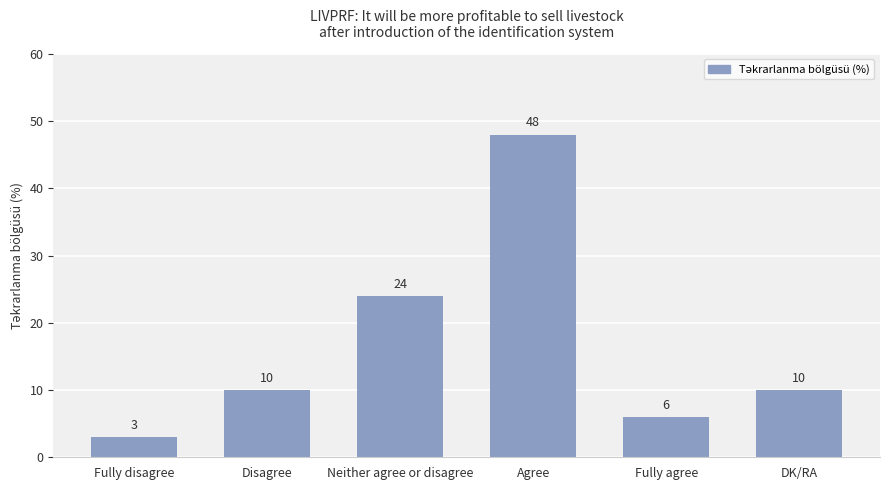

Which label corresponds to the largest value in the chart?

Agree